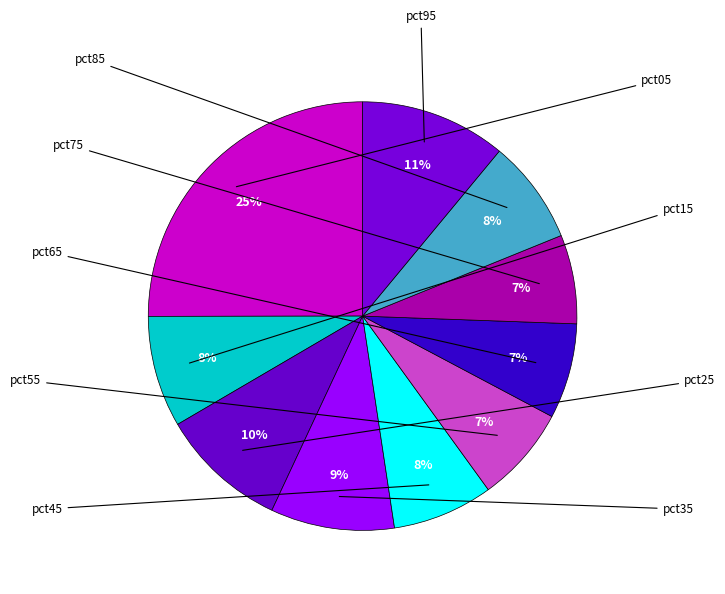

What is the largest slice in the pie chart?

pct05